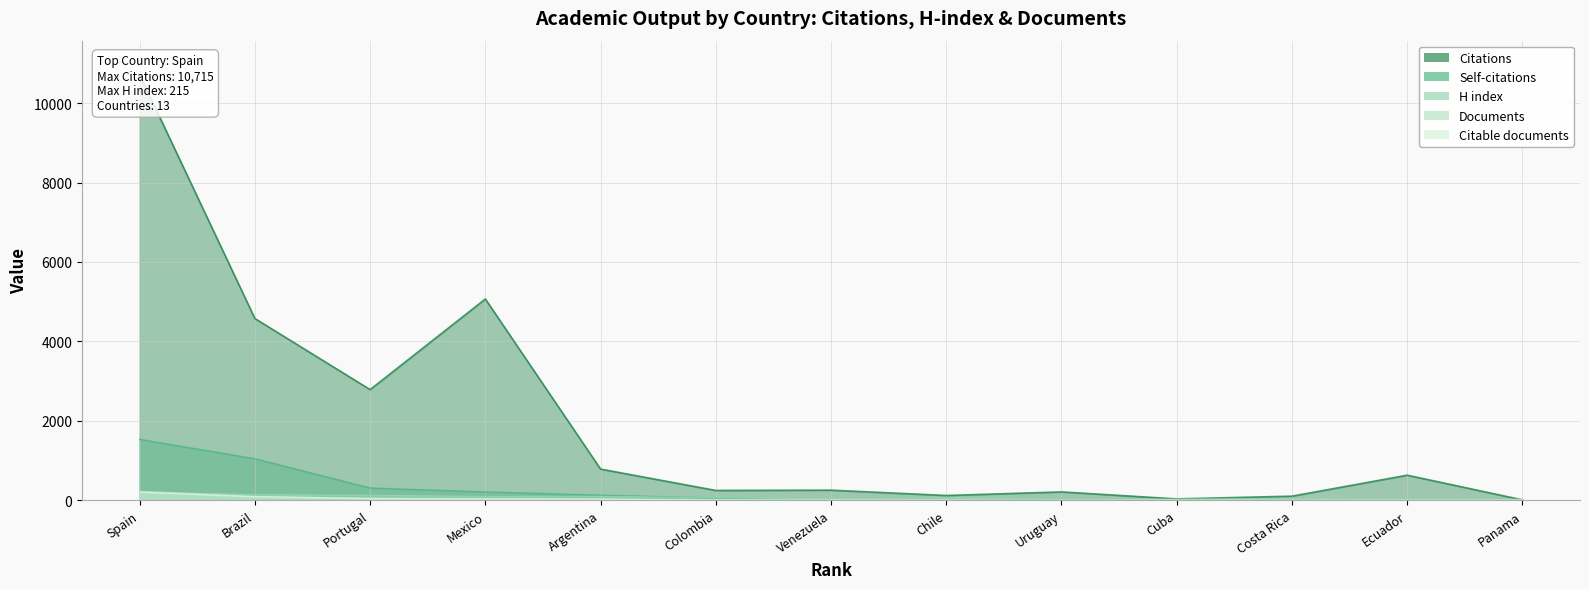

Which series has the widest spread of values?

Citations